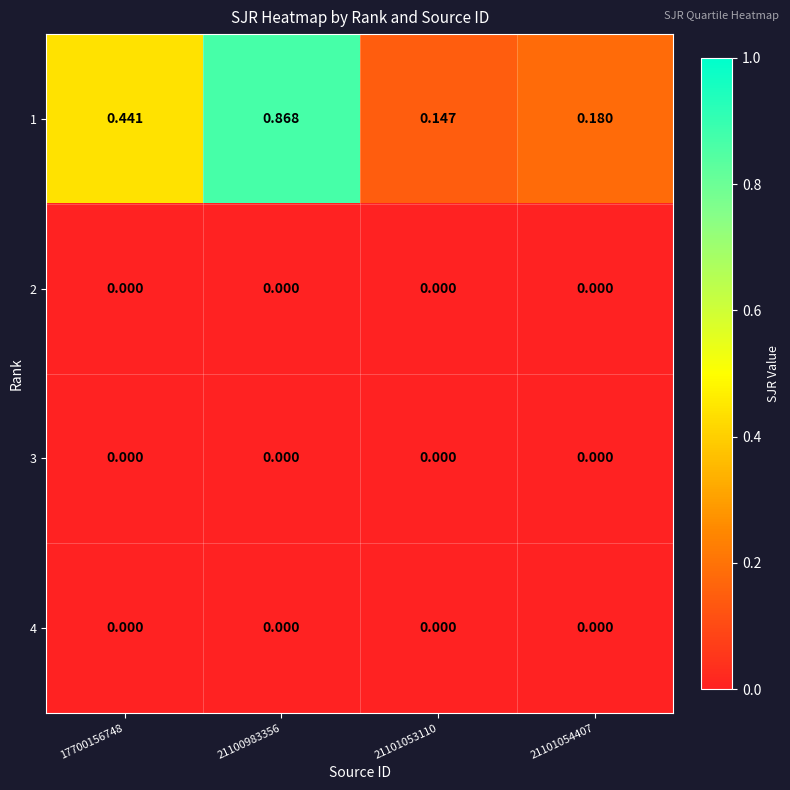

Is the value of 4 at 21101053110 greater than the value of 1 at 21101053110?

No